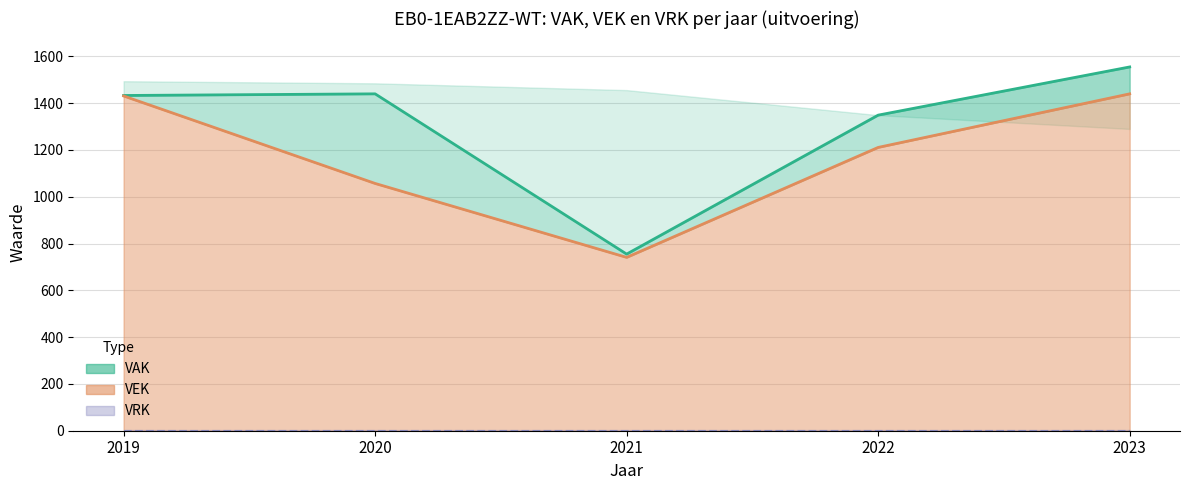

Rank the categories by VAK lijn value from highest to lowest.

2023, 2020, 2019, 2022, 2021